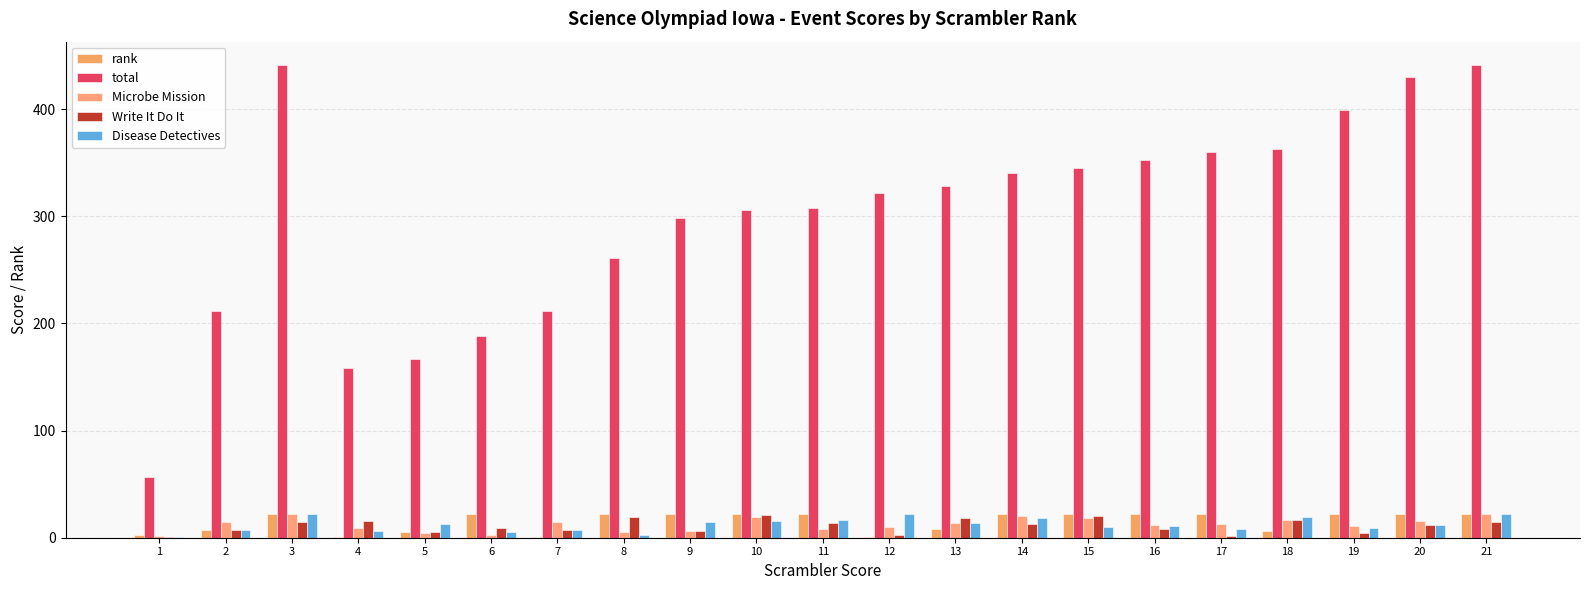

Count the number of categories in the chart.

21